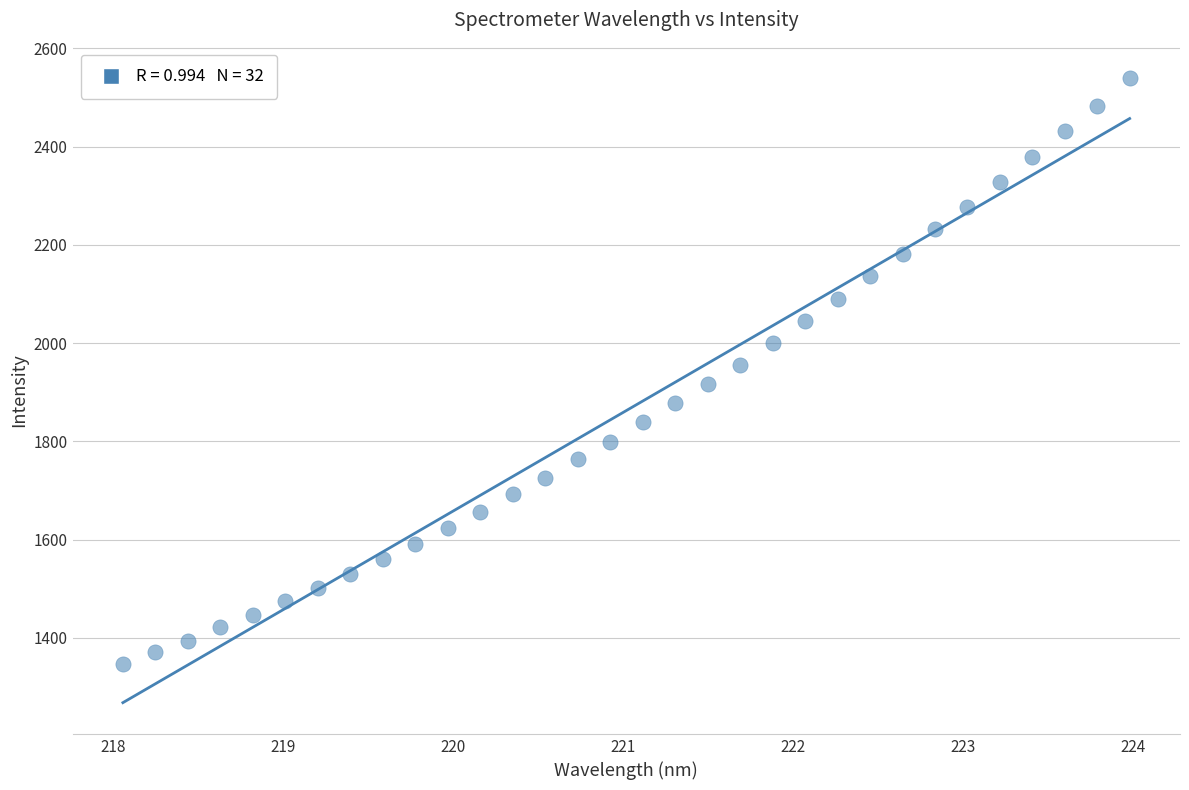

What is the range of Y values (max minus min)?

1193.6